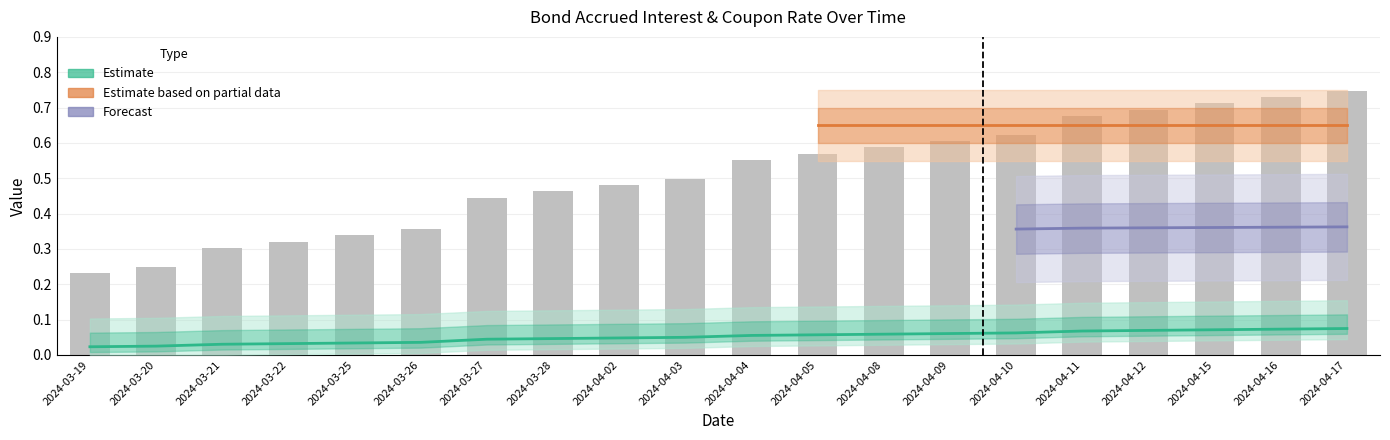

At which category does the chart reach its peak across all series?

2024-04-17